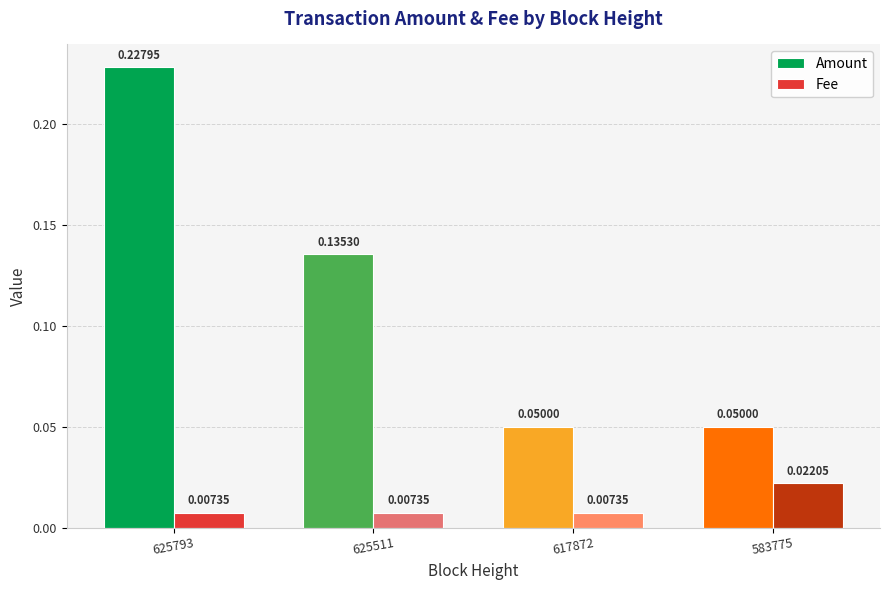

How many distinct data groups are displayed?

2